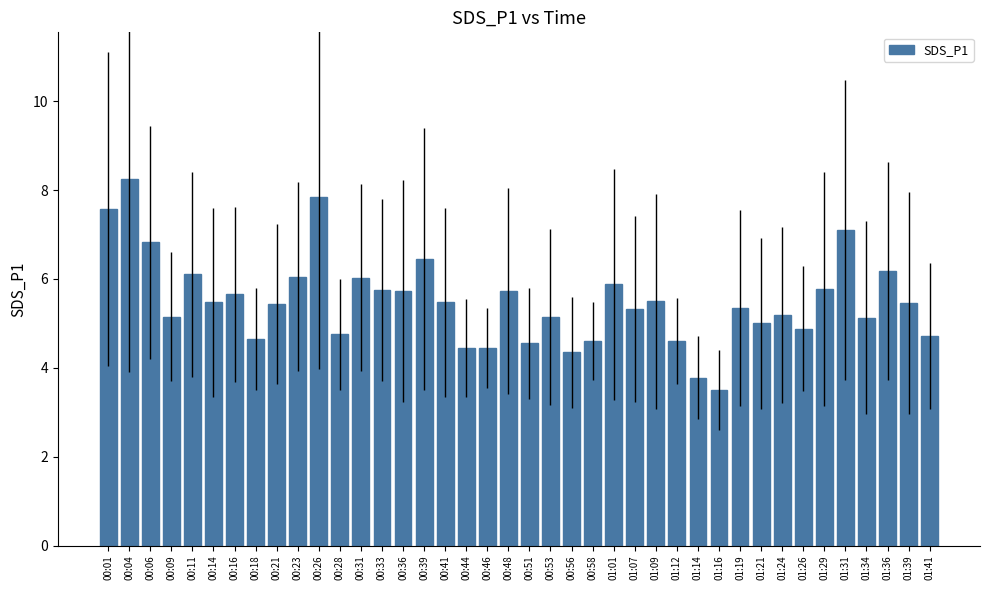

What is the sum of all values?

219.8